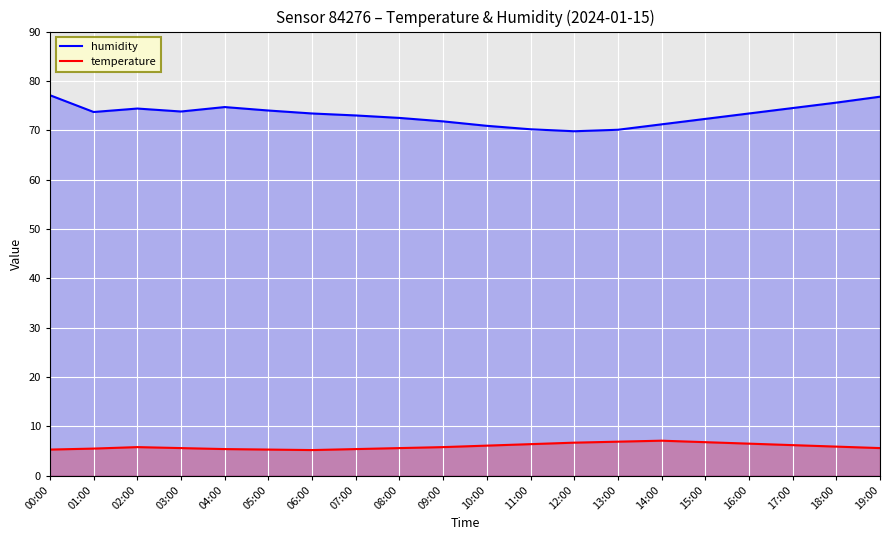

Does the chart display data point markers on the line(s)?

No